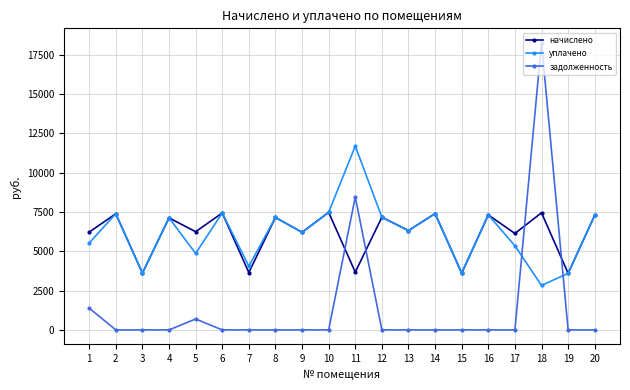

Rank the series by their maximum value, from highest to lowest.

задолженность, уплачено, начислено